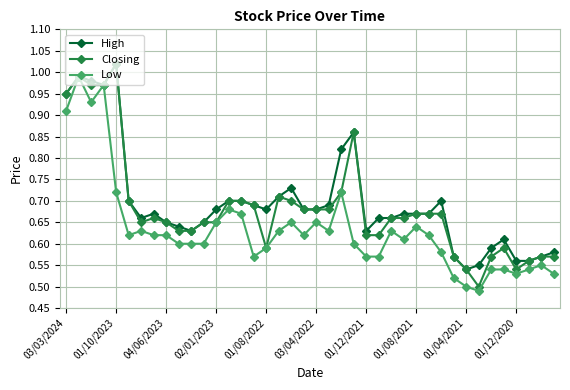

True or false: Closing has more than 1 points higher than both neighbors.

True